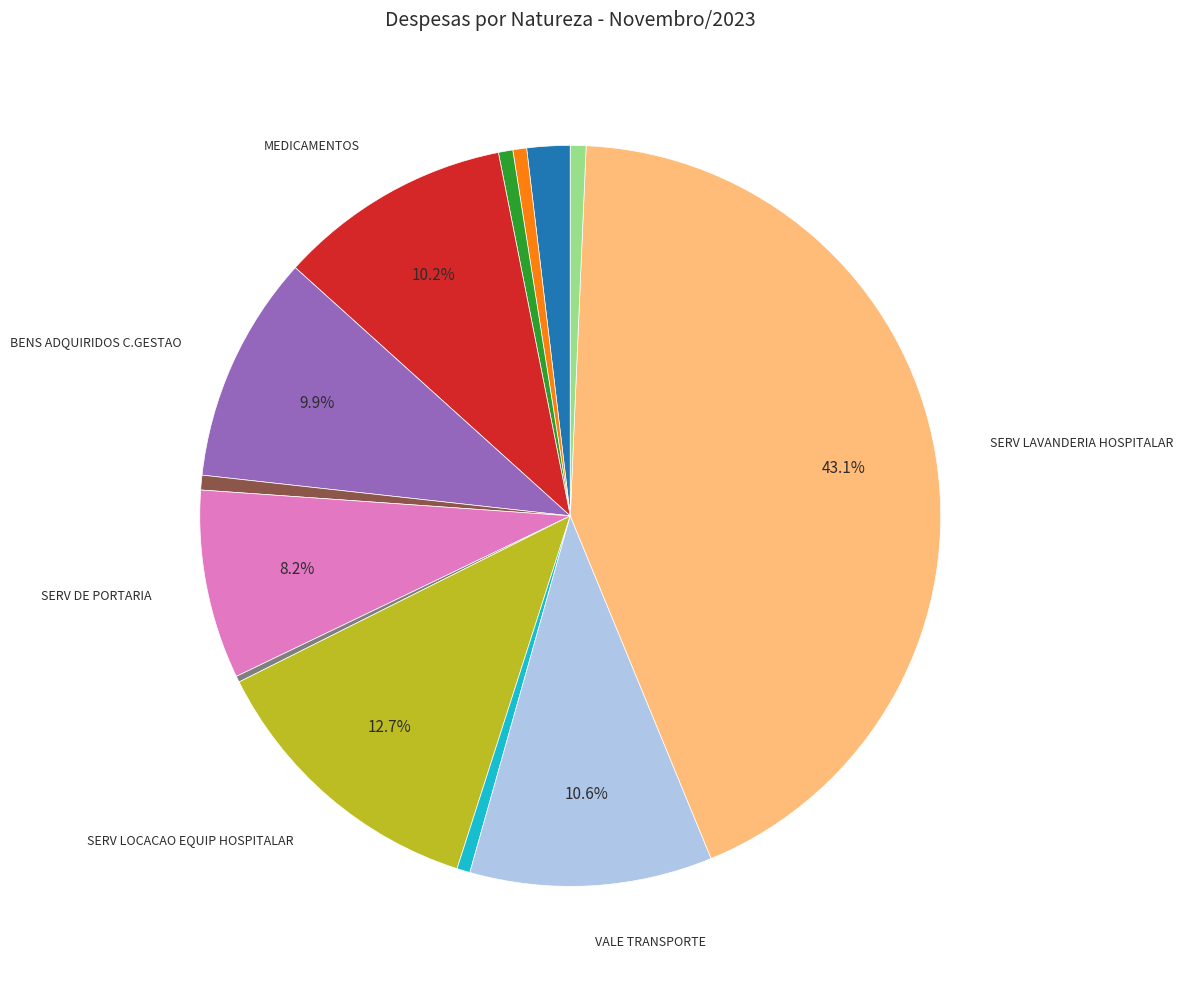

Does any single category account for the majority?

No